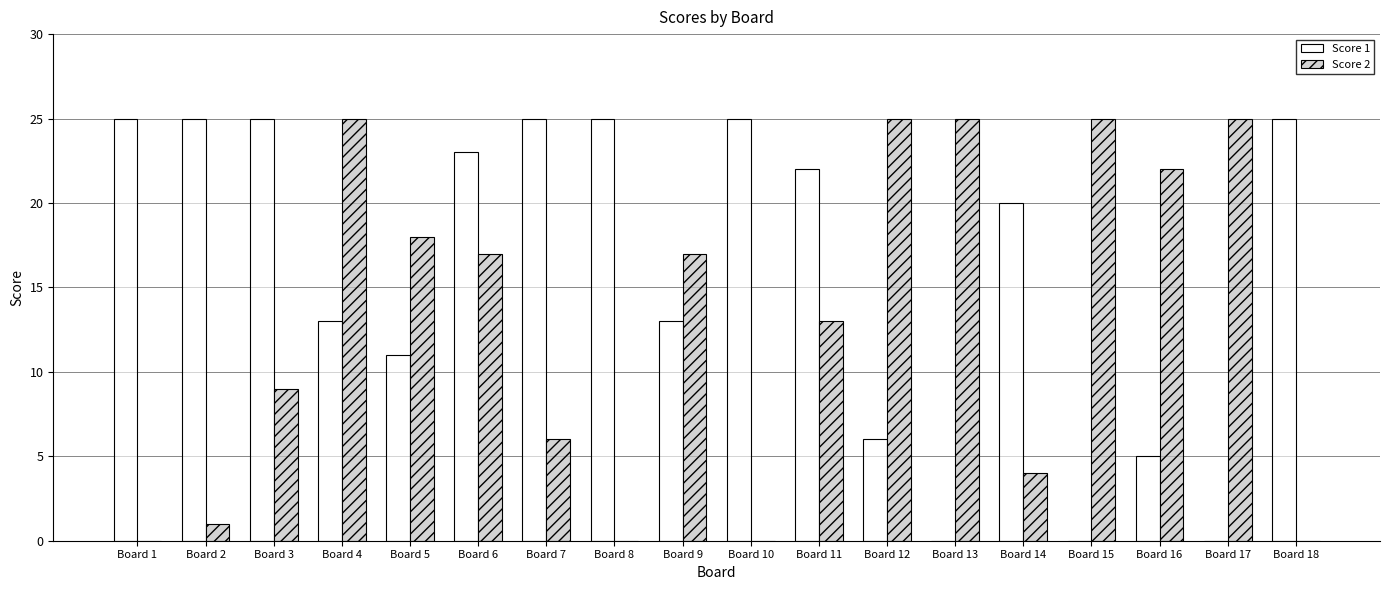

The value of Score 2 at Board 17 is 25. True or false?

True